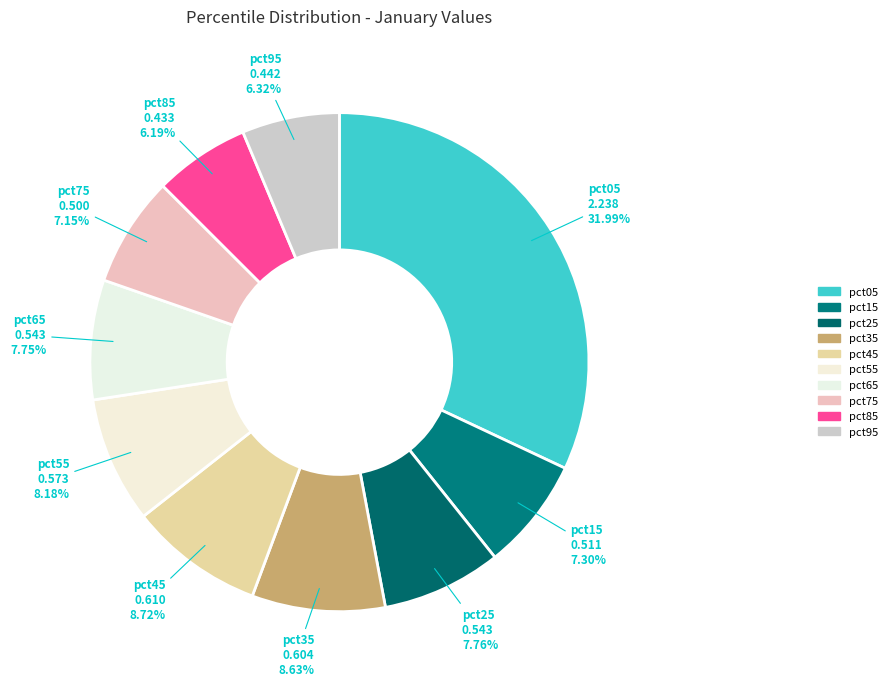

Count the number of slices in the pie.

10